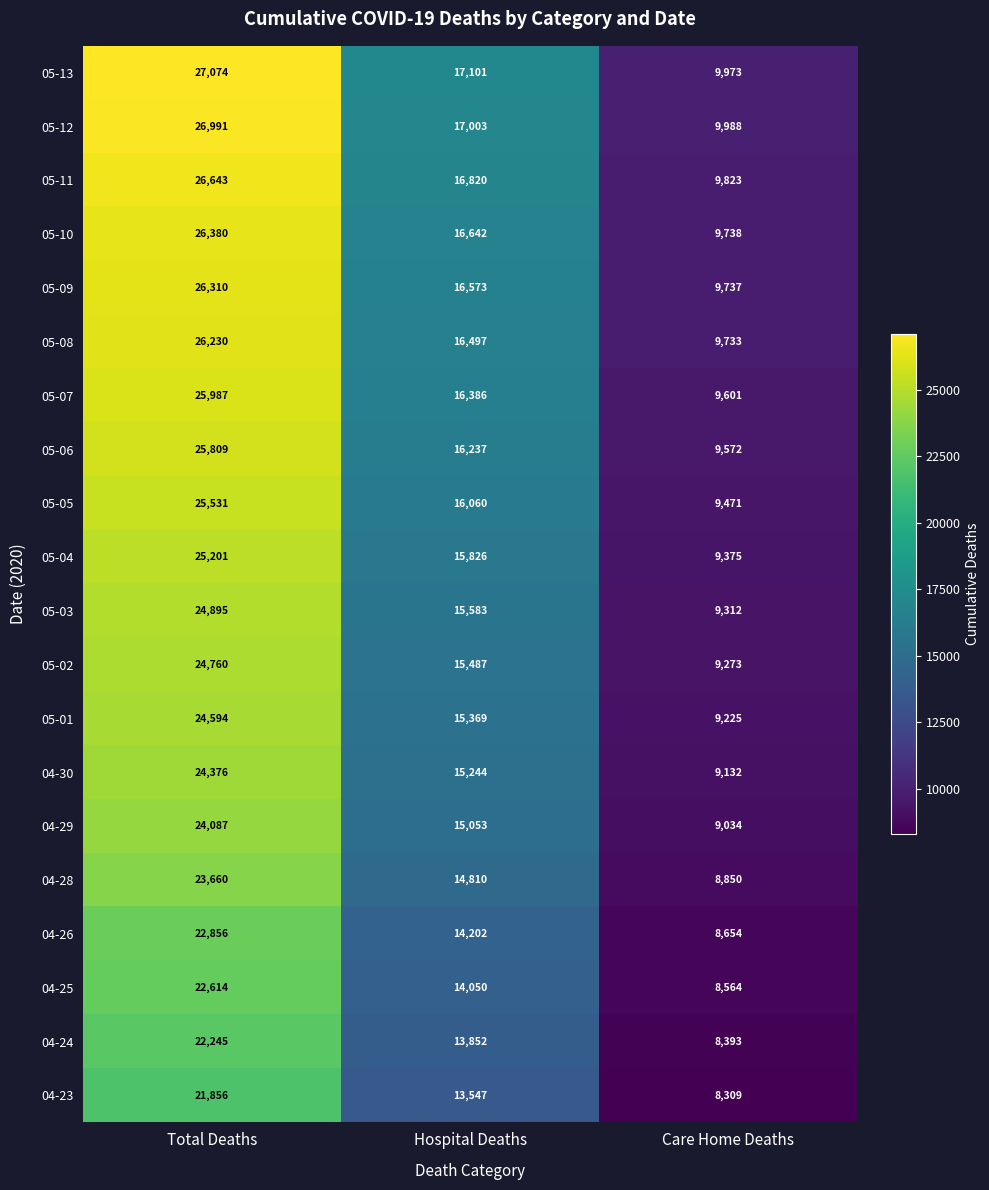

Where does the 05-01 series first go above 15369?

Total Deaths